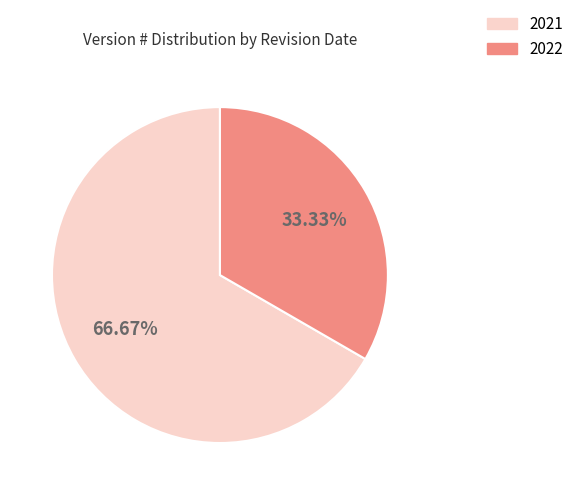

Does any single category account for the majority?

Yes